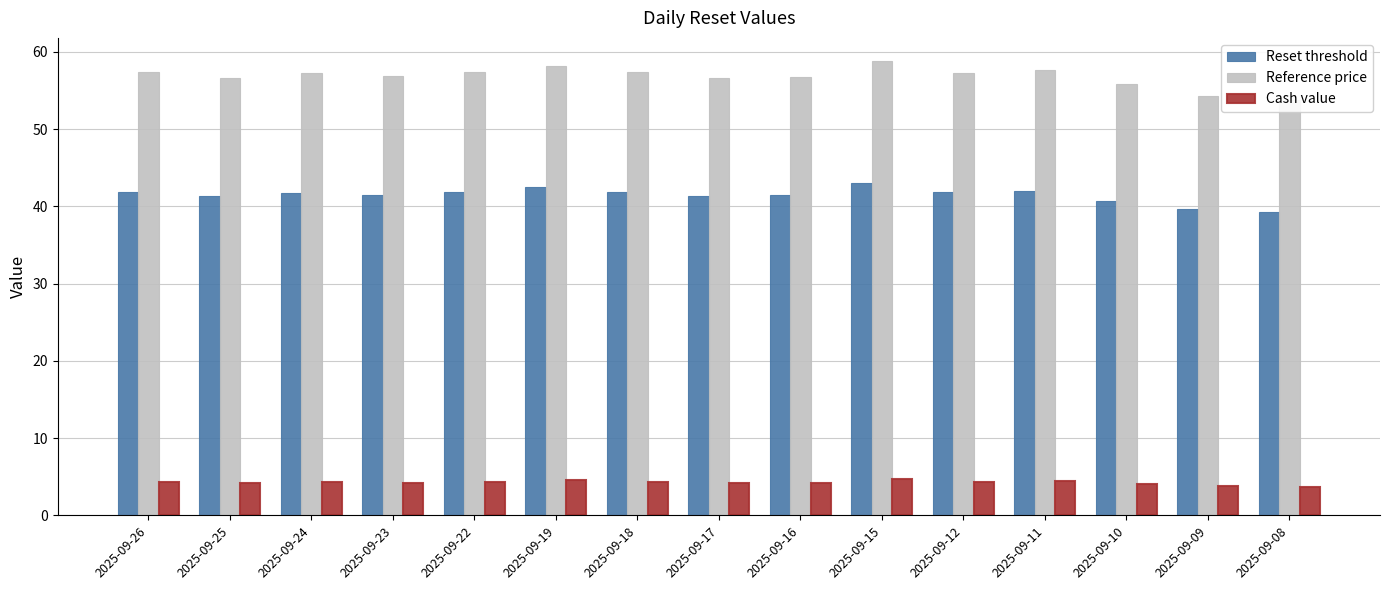

At which label does Cash value reach its minimum?

2025-09-08